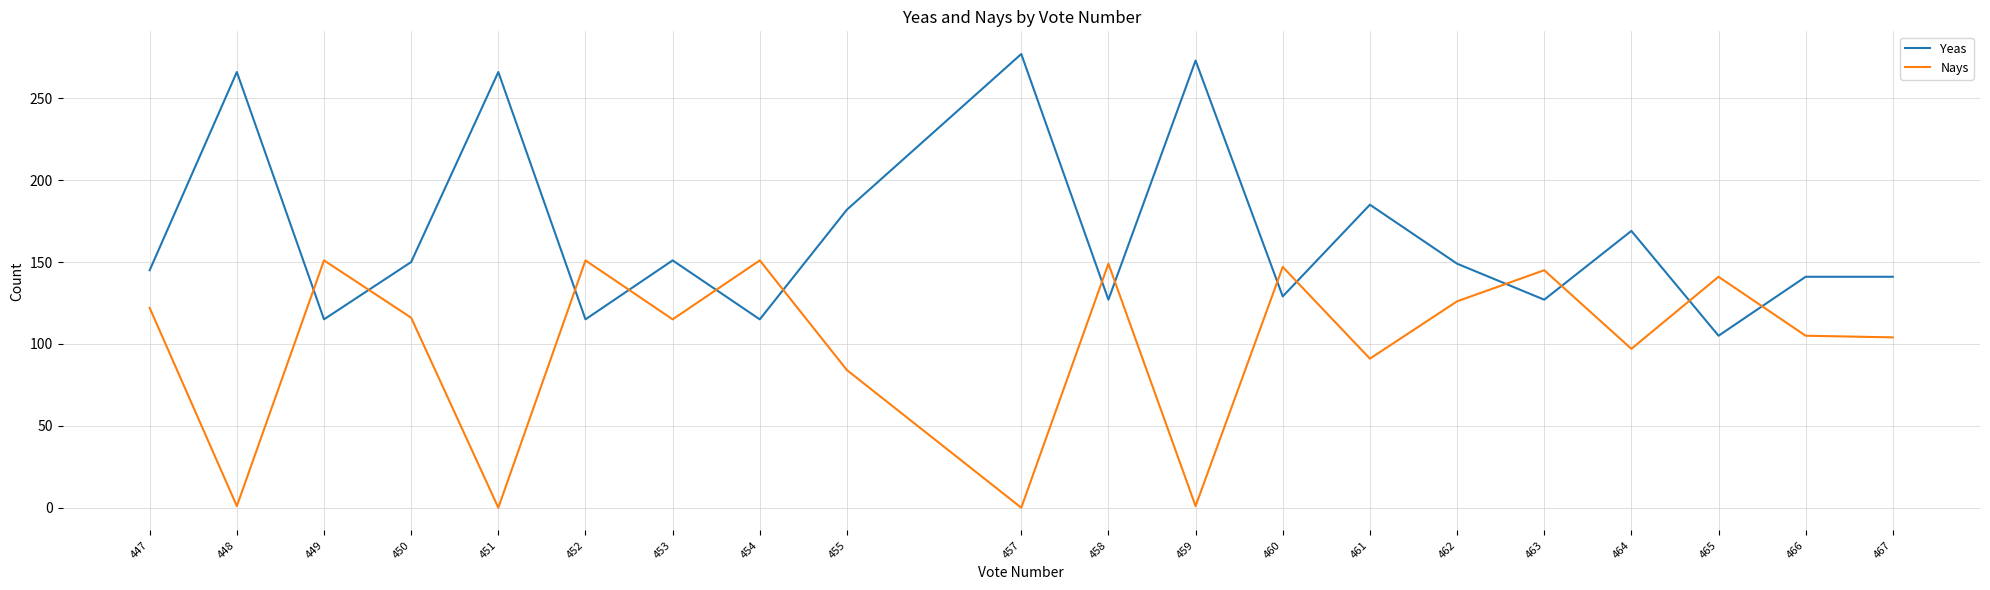

Which series has the largest range (max minus min)?

Yeas